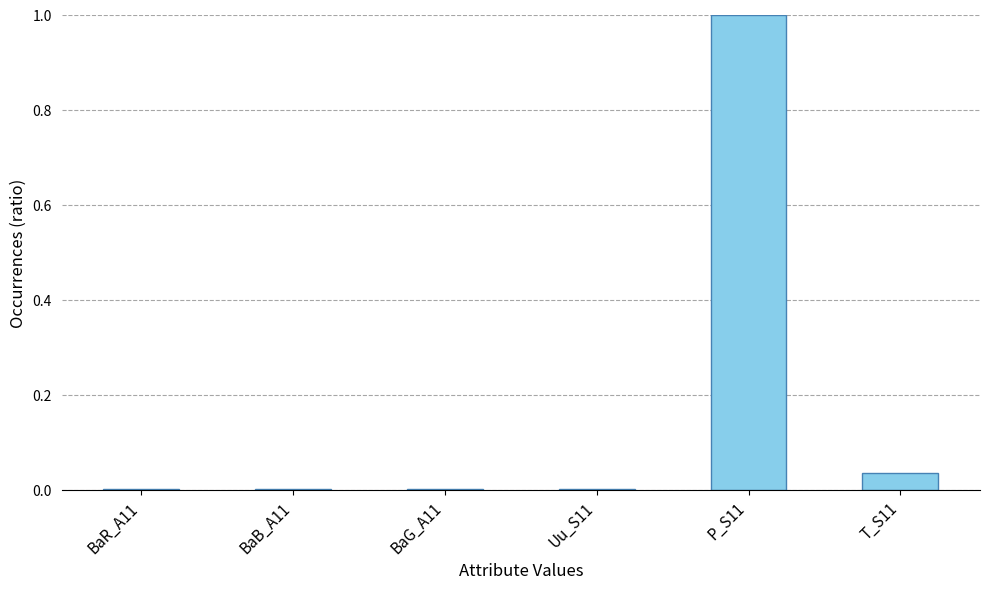

True or false: the data shows 0.1 at T_S11.

False